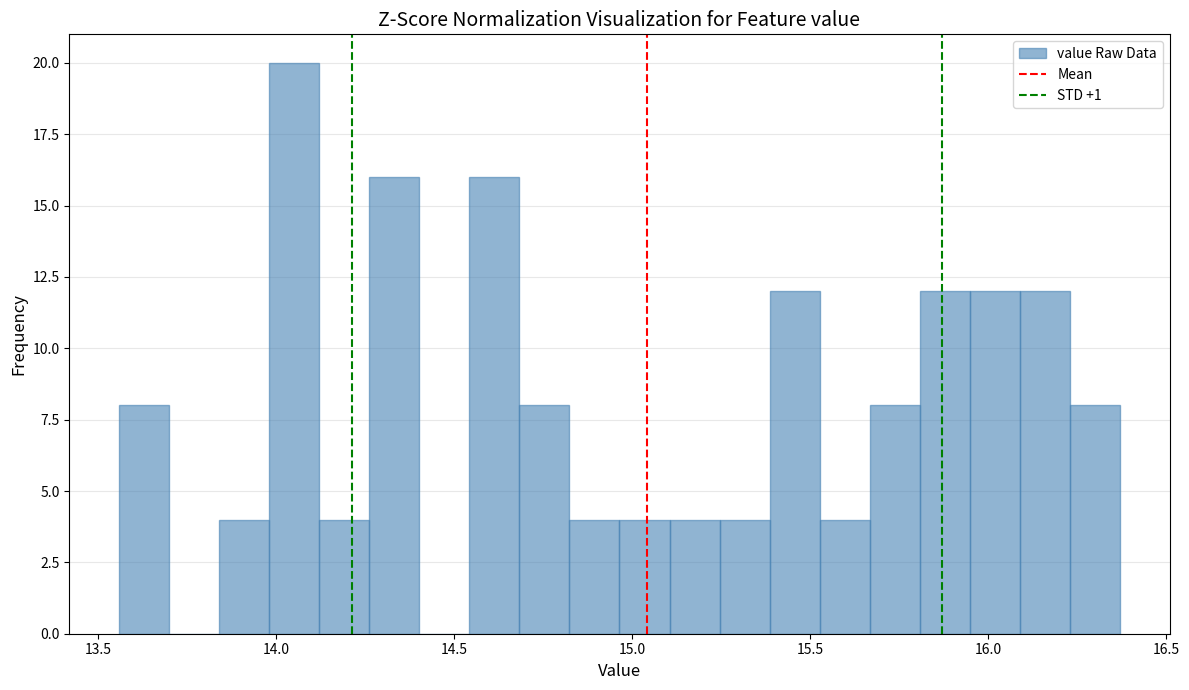

Read against the x-axis, roughly where is the centre of the tallest bar?

14.05